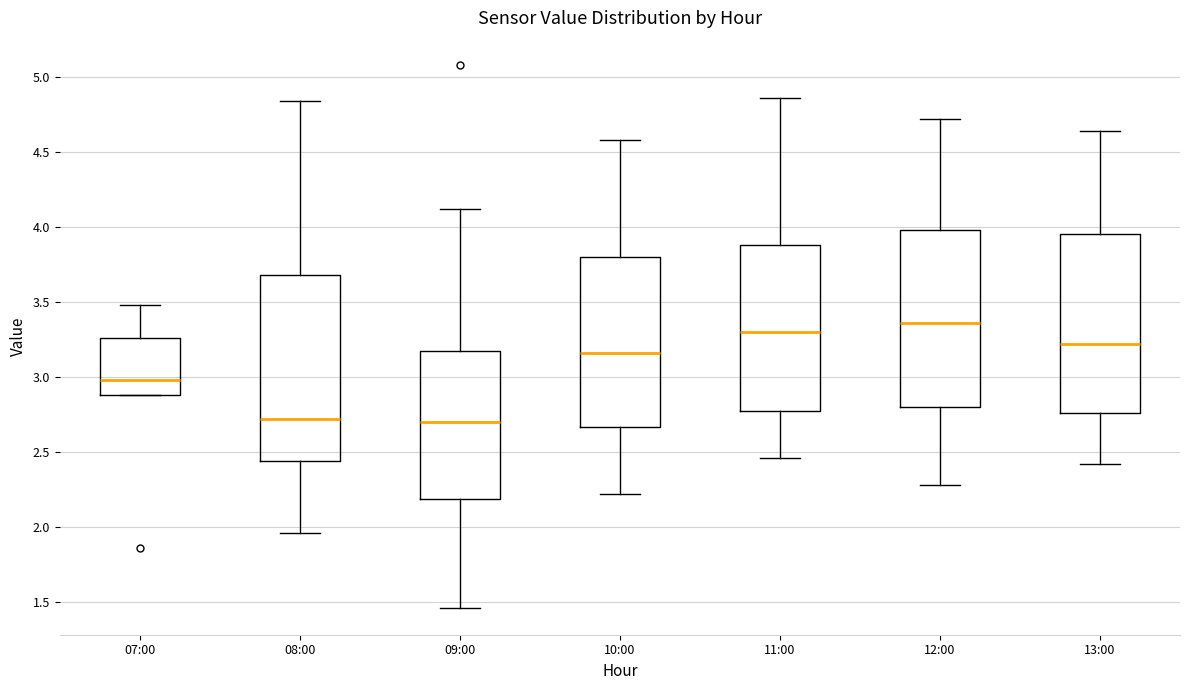

Where does the upper whisker of the box for 13:00 end on the y-axis? The values are not printed on the chart, so give them approximately, as read against the axis.

4.65